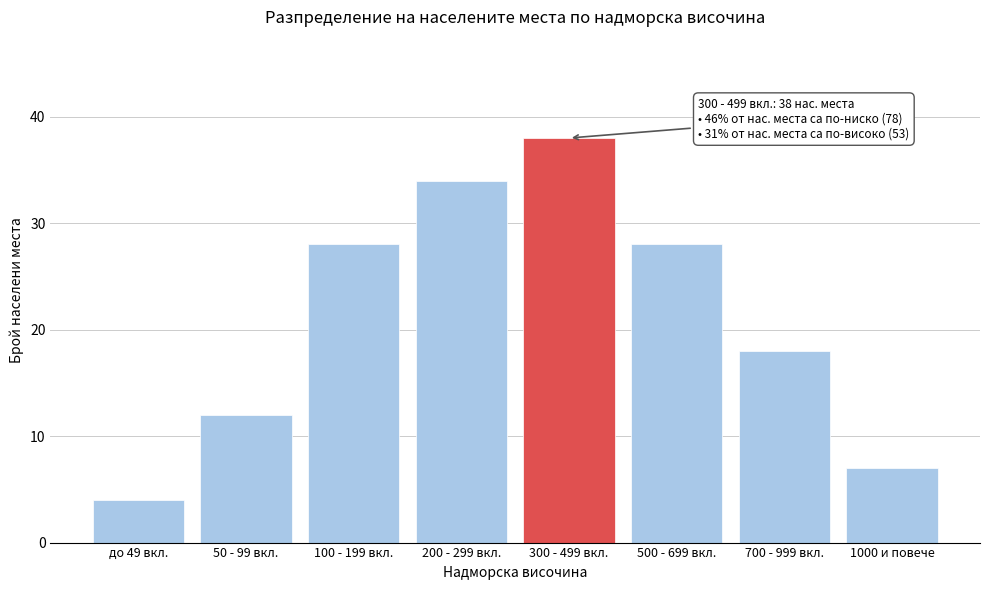

Reading left to right, list all the values displayed in this chart.

4	12	28	34	38	28	18	7